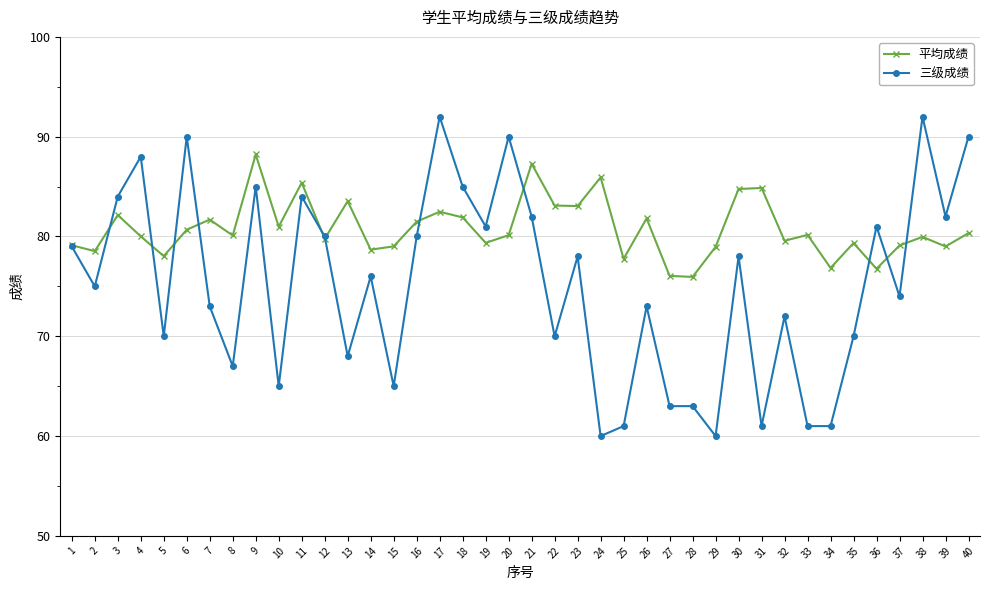

What is the value of the 平均成绩 point at the 3rd from the left?

82.2